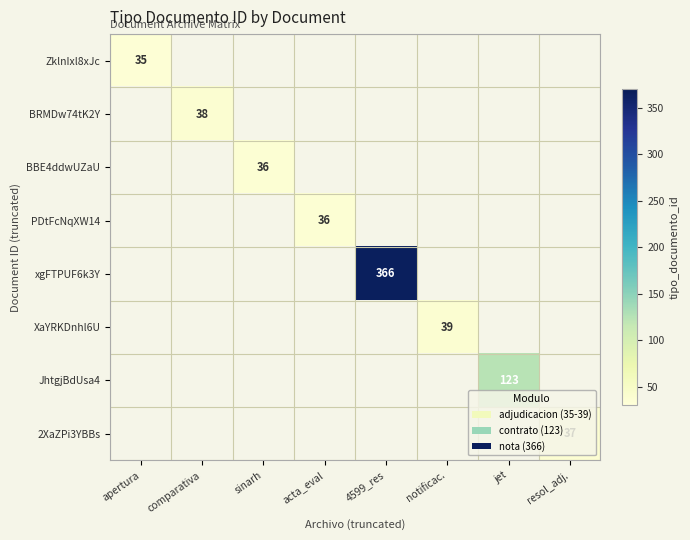

The value of PDtFcNqXW14 at acta_eval is 57. True or false?

False